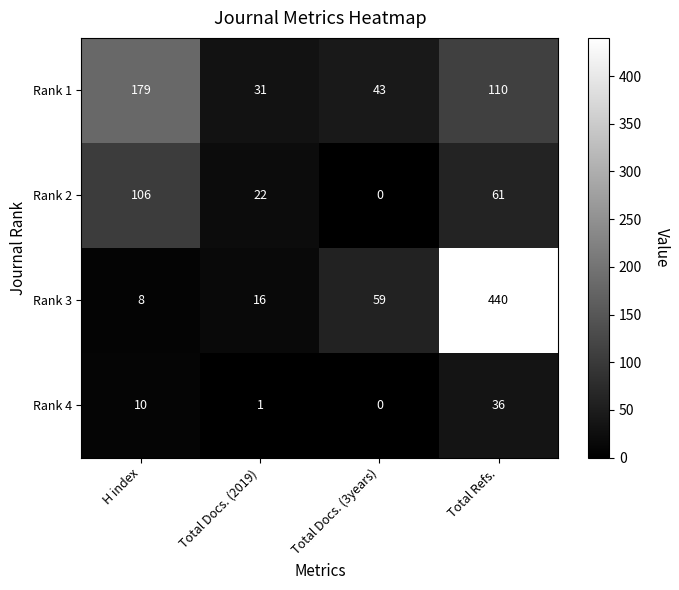

Rank the series by their maximum value, from lowest to highest.

Rank 4, Rank 2, Rank 1, Rank 3